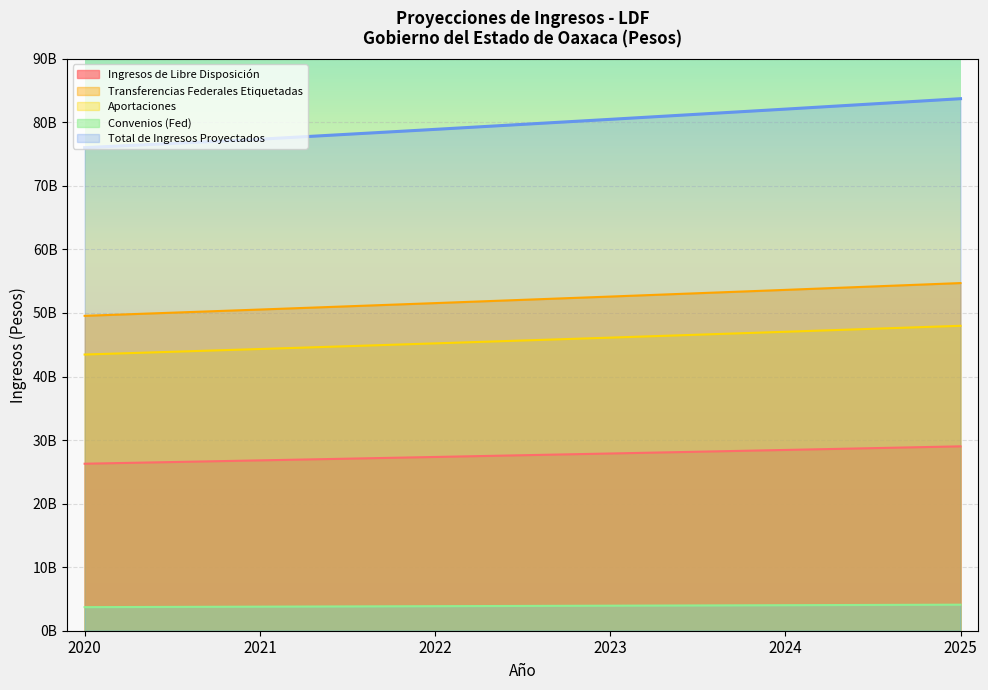

Is the value of Transferencias Federales Etiquetadas at 2025 greater than the value of Aportaciones at 2025?

Yes